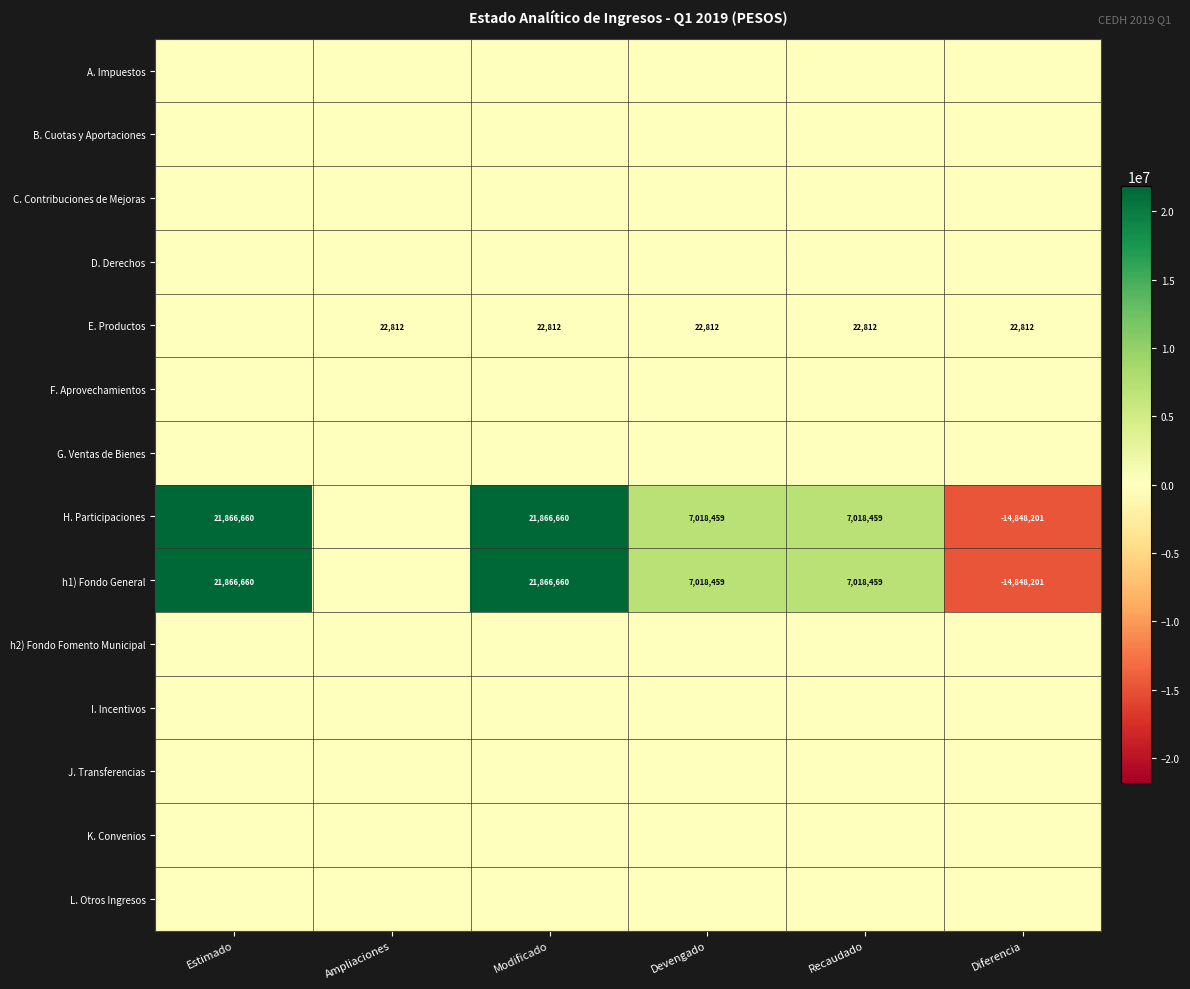

The E. Productos series shows 22812 at Recaudado. True or false?

True